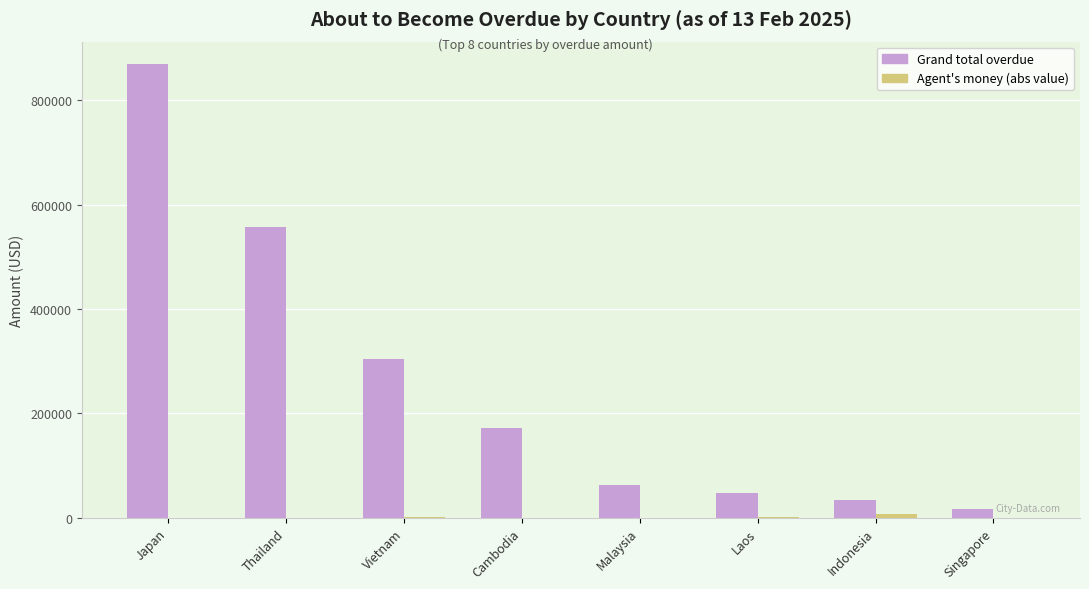

At which category is the sum across all series the highest?

Japan